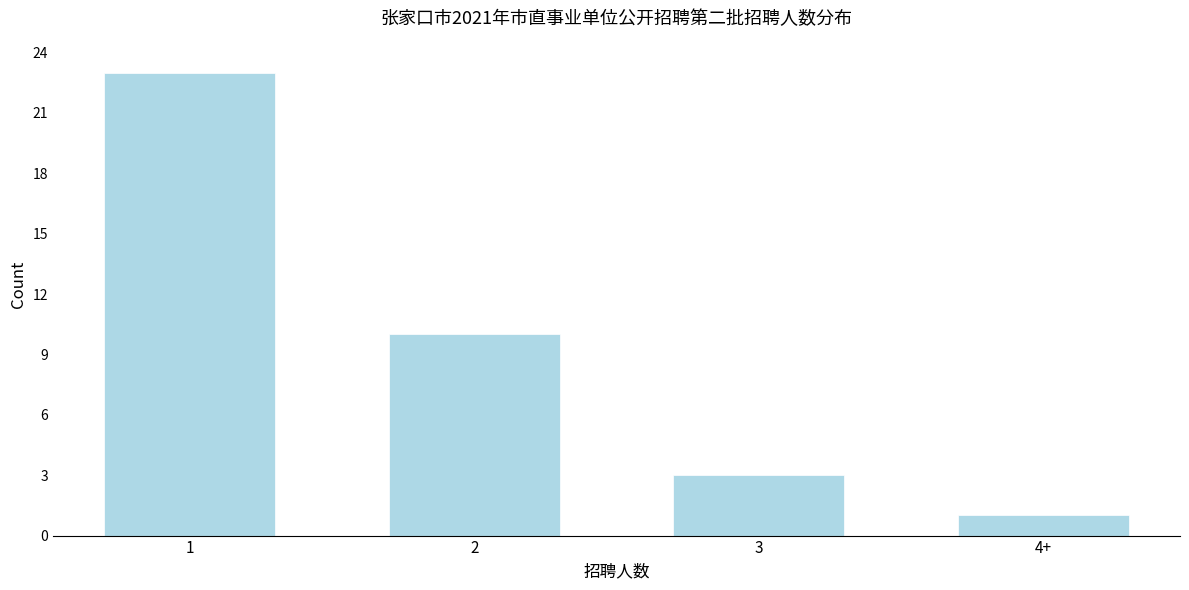

Reading left to right, extract all data points from this chart.

1=23	2=10	3=3	4+=1